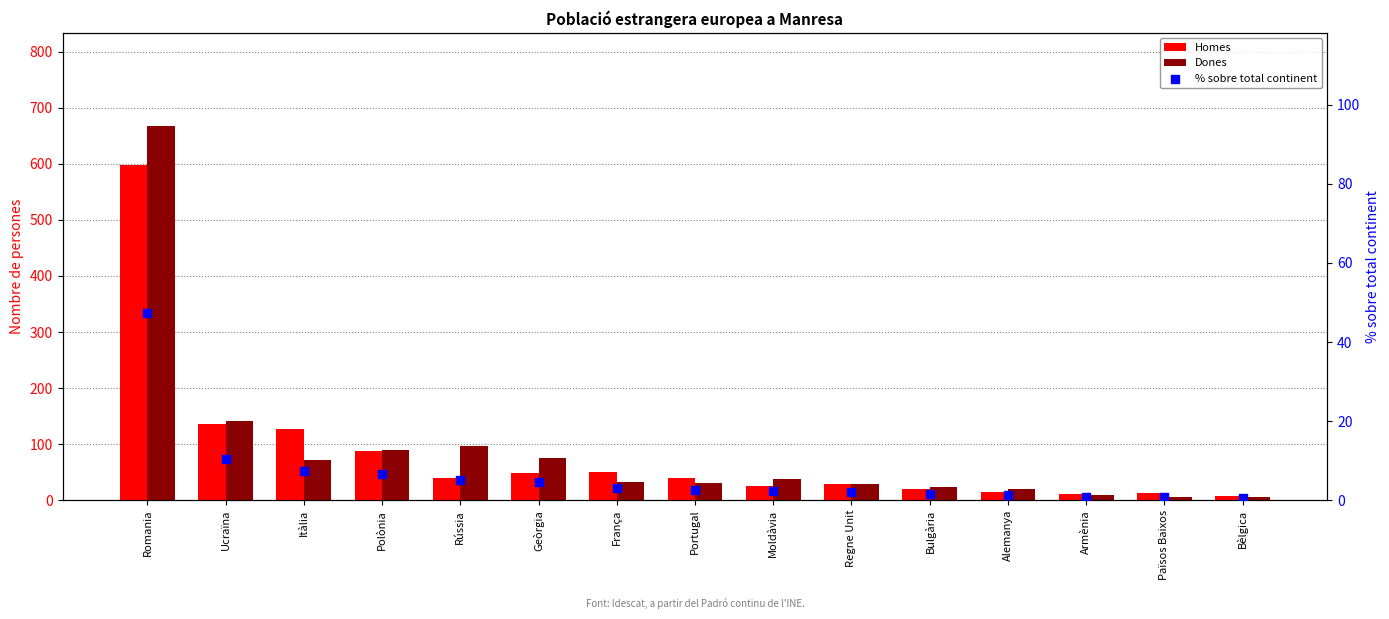

What is the total value across all series at Regne Unit?

59.1